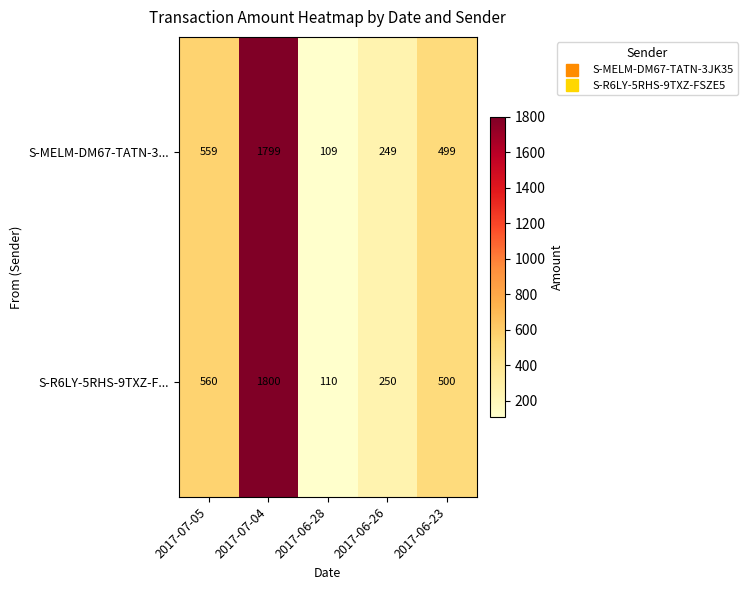

At which label does S-R6LY-5RHS-9TXZ-F... reach its minimum?

2017-06-28